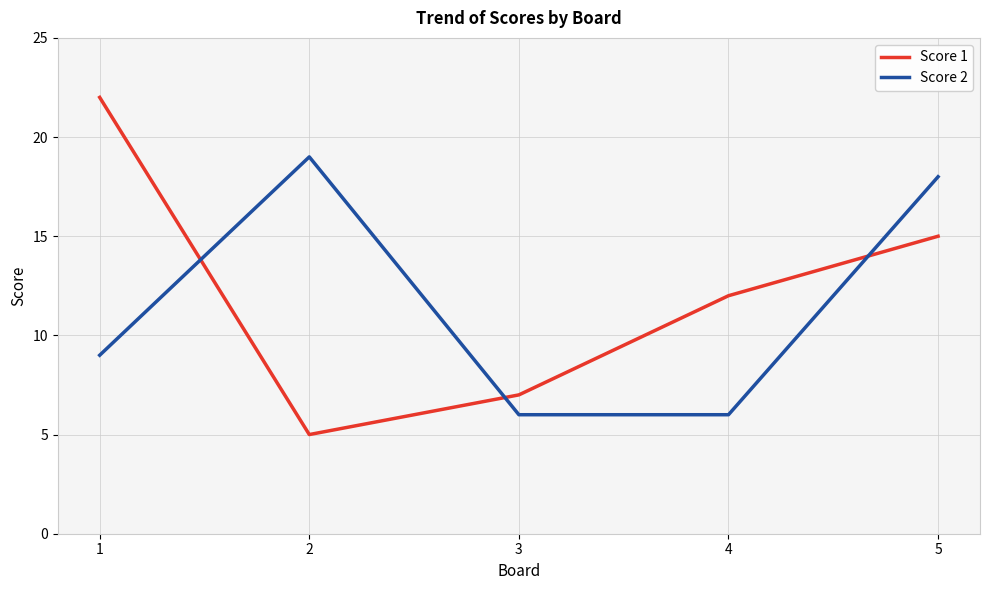

At which category is the sum across all series the highest?

5